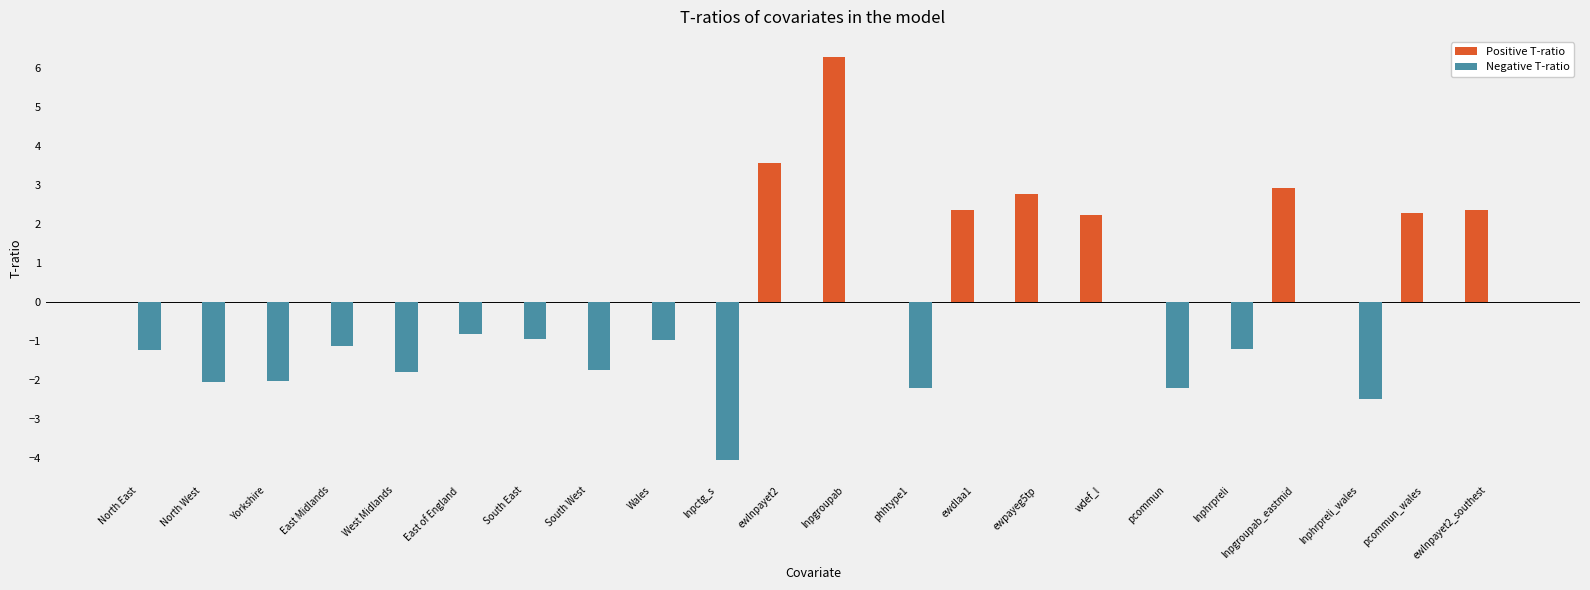

Are the bars horizontal?

No